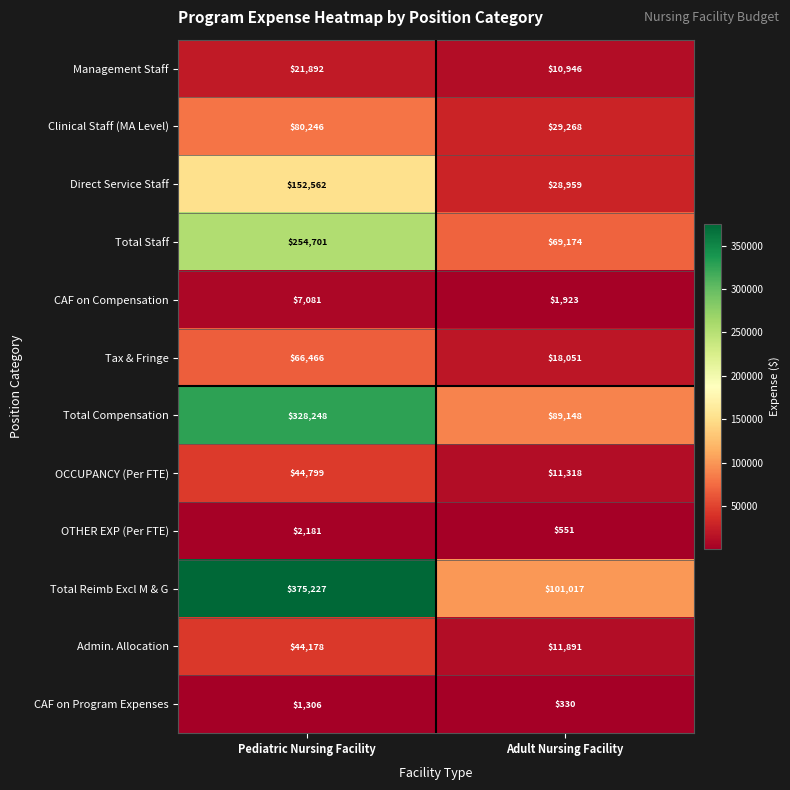

What value does the CAF on Program Expenses series have at Pediatric Nursing Facility, to the nearest 50?

1300